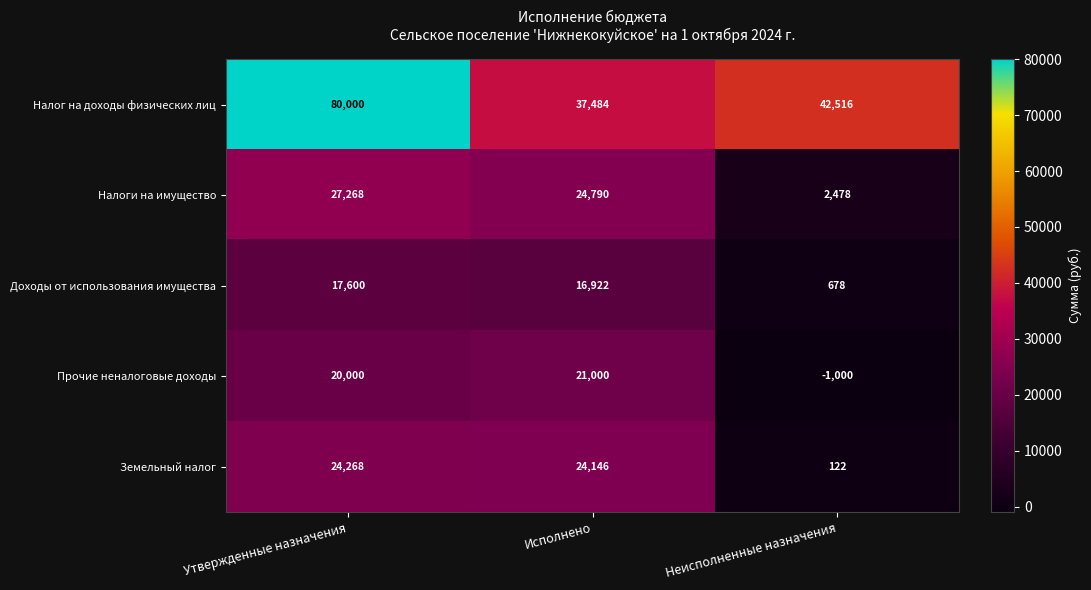

Which series has the largest total across all categories?

Налог на доходы физических лиц